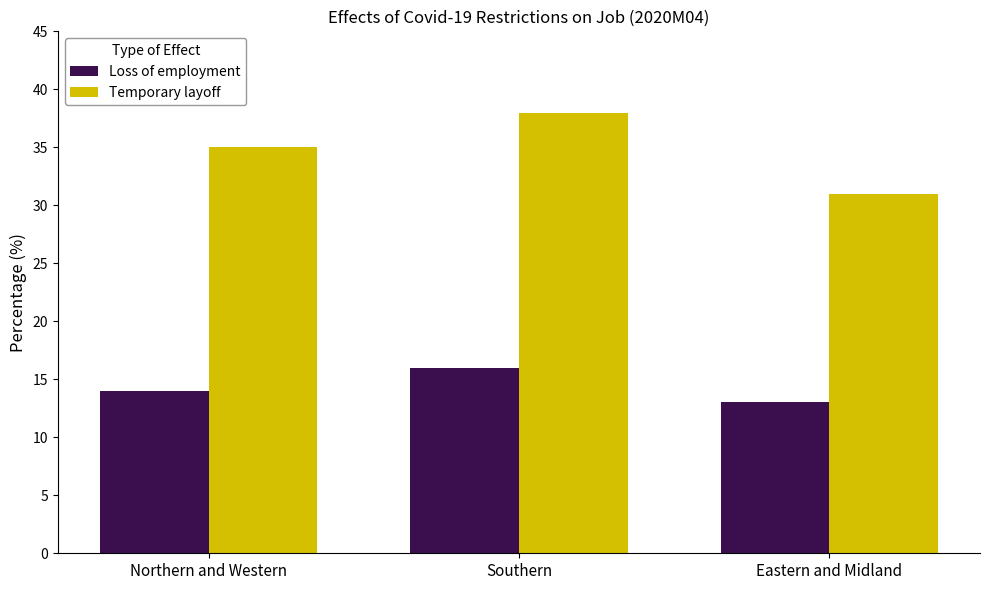

Rank the categories by Loss of employment value from highest to lowest.

Southern, Northern and Western, Eastern and Midland